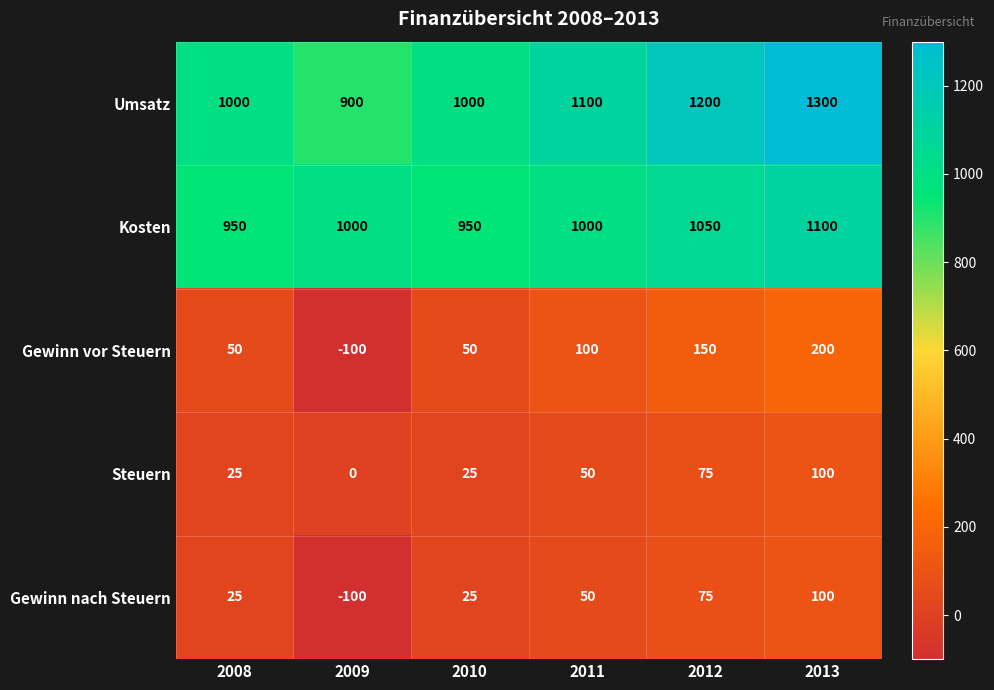

Reading right to left, list all the values displayed in this chart.

Umsatz: 1300	1200	1100	1000	900	1000
Kosten: 1100	1050	1000	950	1000	950
Gewinn vor Steuern: 200	150	100	50	-100	50
Steuern: 100	75	50	25	0	25
Gewinn nach Steuern: 100	75	50	25	-100	25